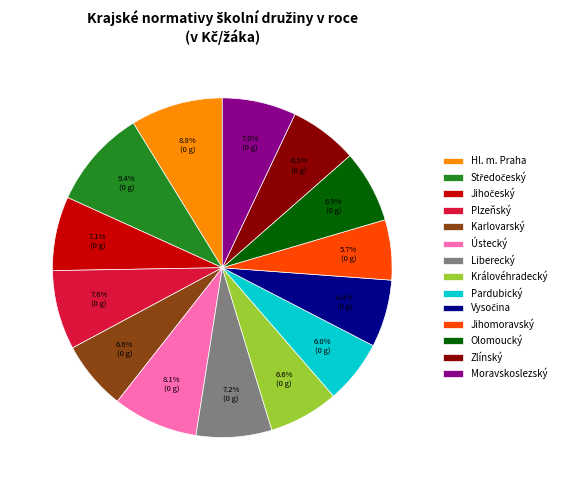

Count the number of slices in the pie.

14